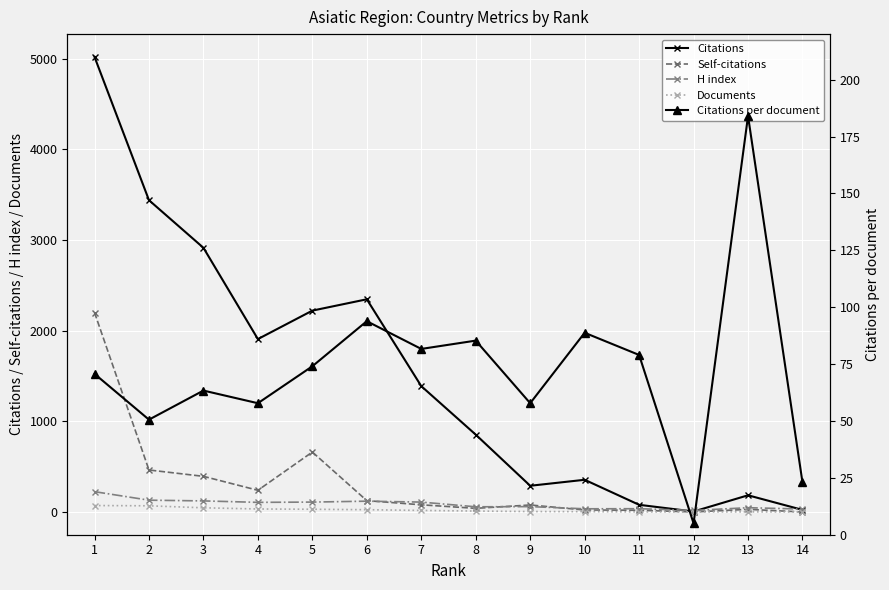

What is the value of the H index point at the 4th from the left?

106.0